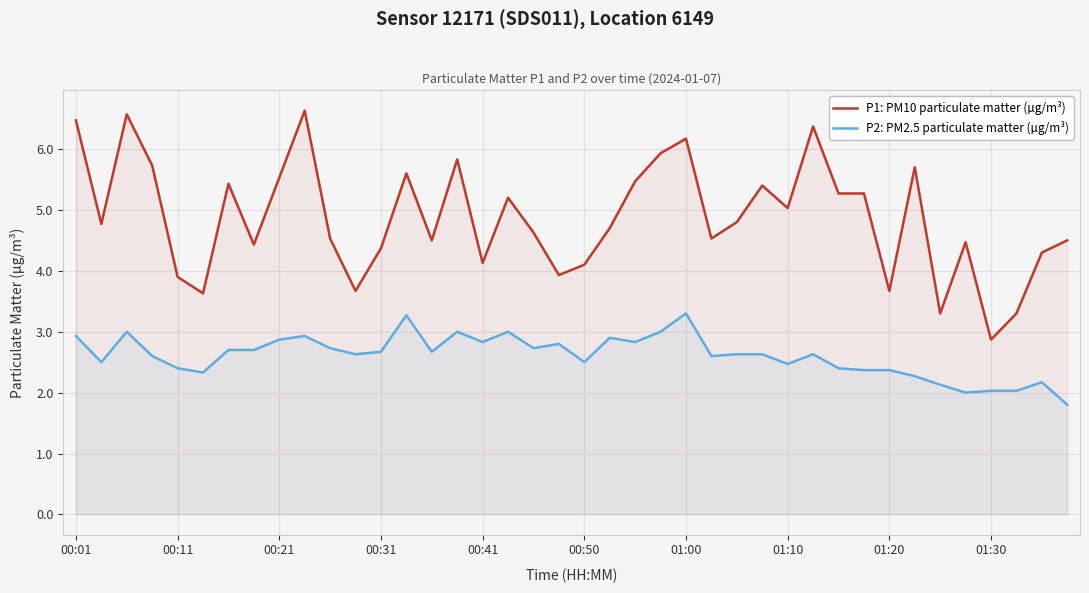

What is the average value of the P1: PM10 particulate matter (µg/m³) series?

4.9